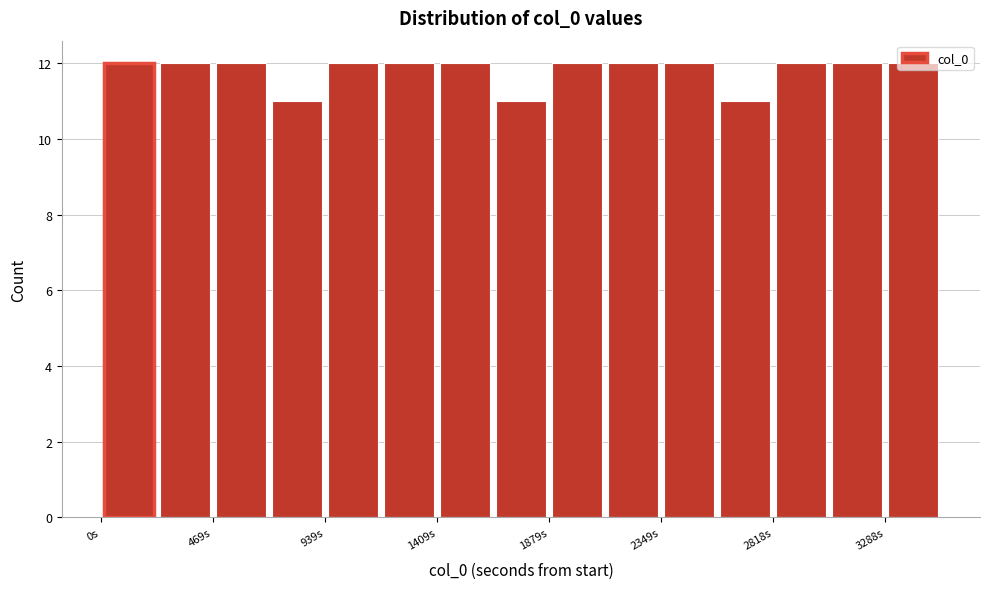

How tall is the bar that spans 0 to 250 on the x-axis? Neither the bar edges nor the heights are printed on the chart, so give them approximately, as read against the axes.

12